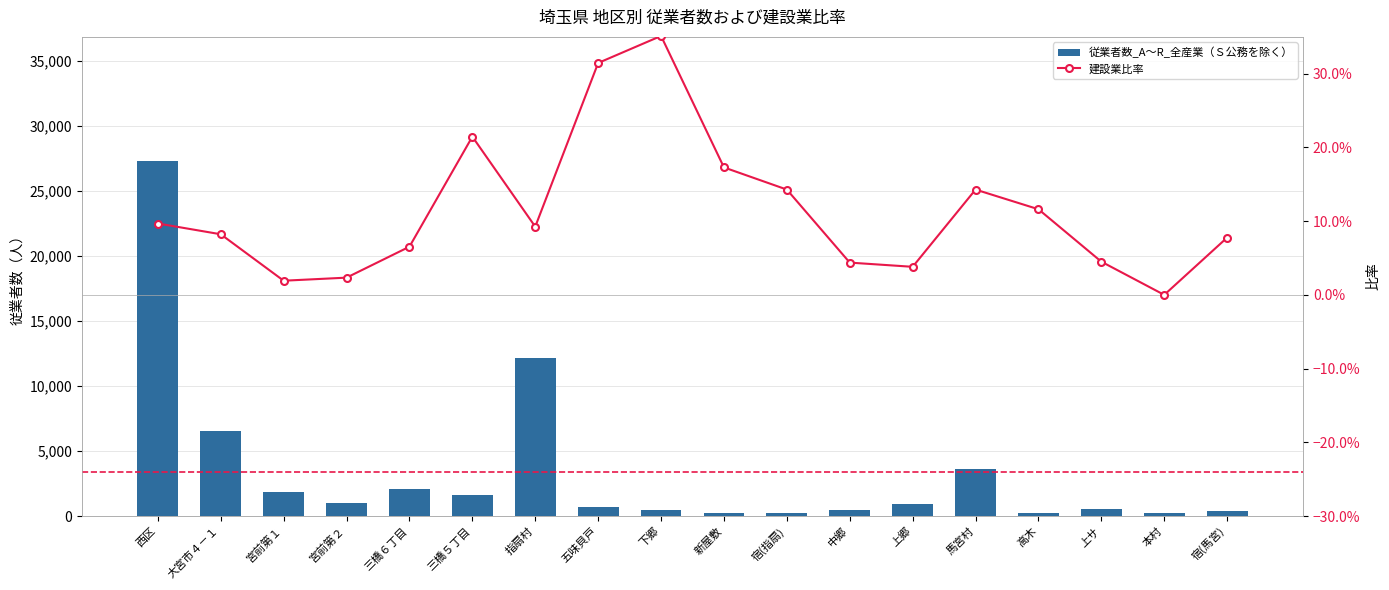

What is the sum of the 従業者数_A～R_全産業（Ｓ公務を除く） values at 大宮市４－１ and 中郷?

7001.0